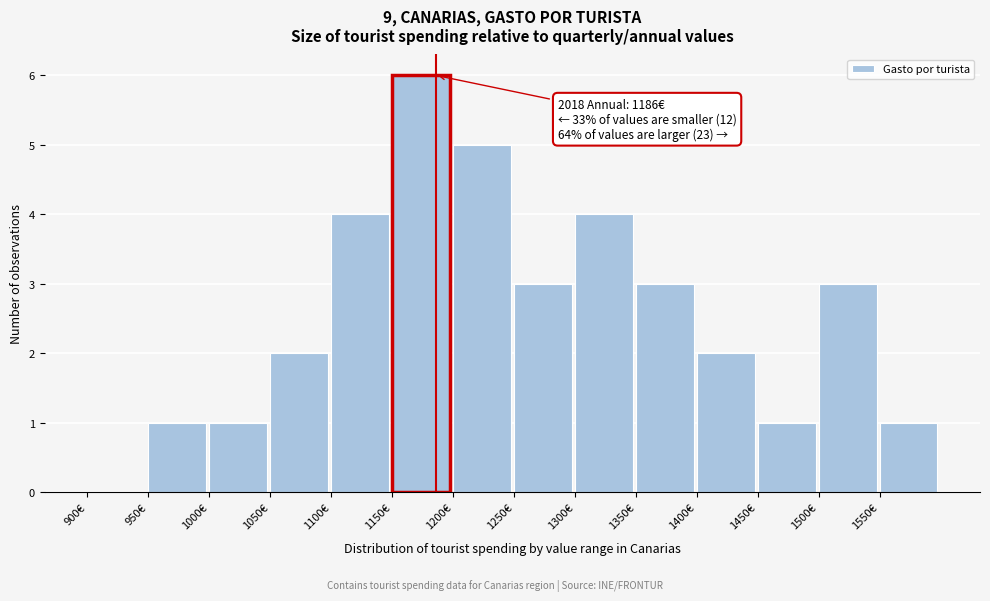

Over which range of the x-axis is the bar tallest?

1150 to 1200